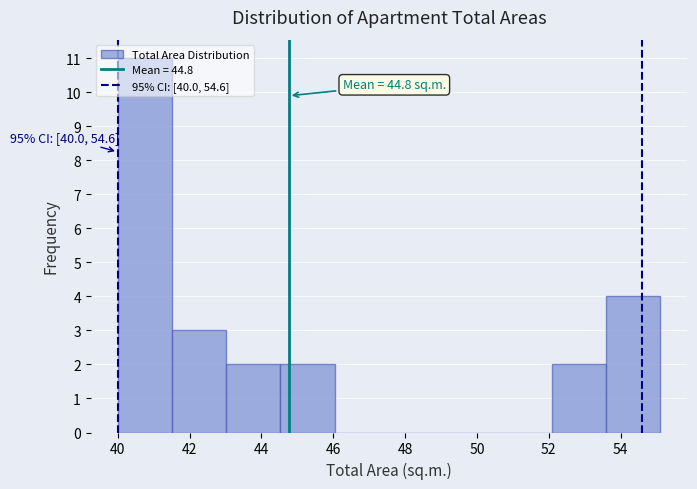

Over which range of the x-axis is the bar tallest?

40.0 to 41.6